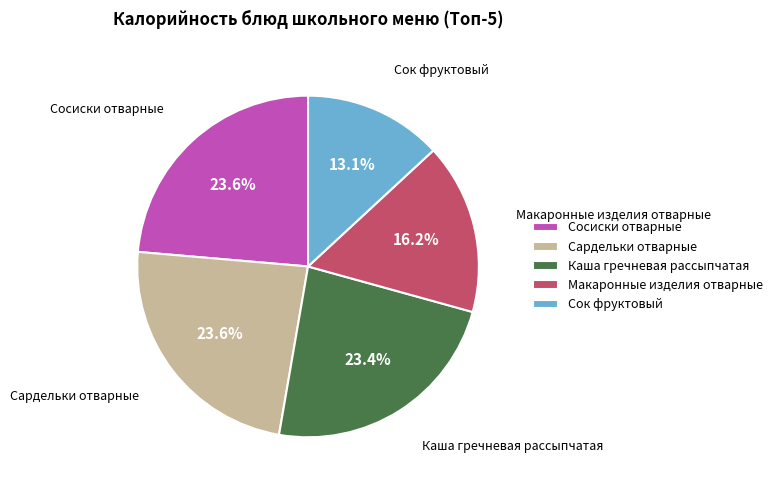

What is the smallest slice in the pie chart?

Сок фруктовый